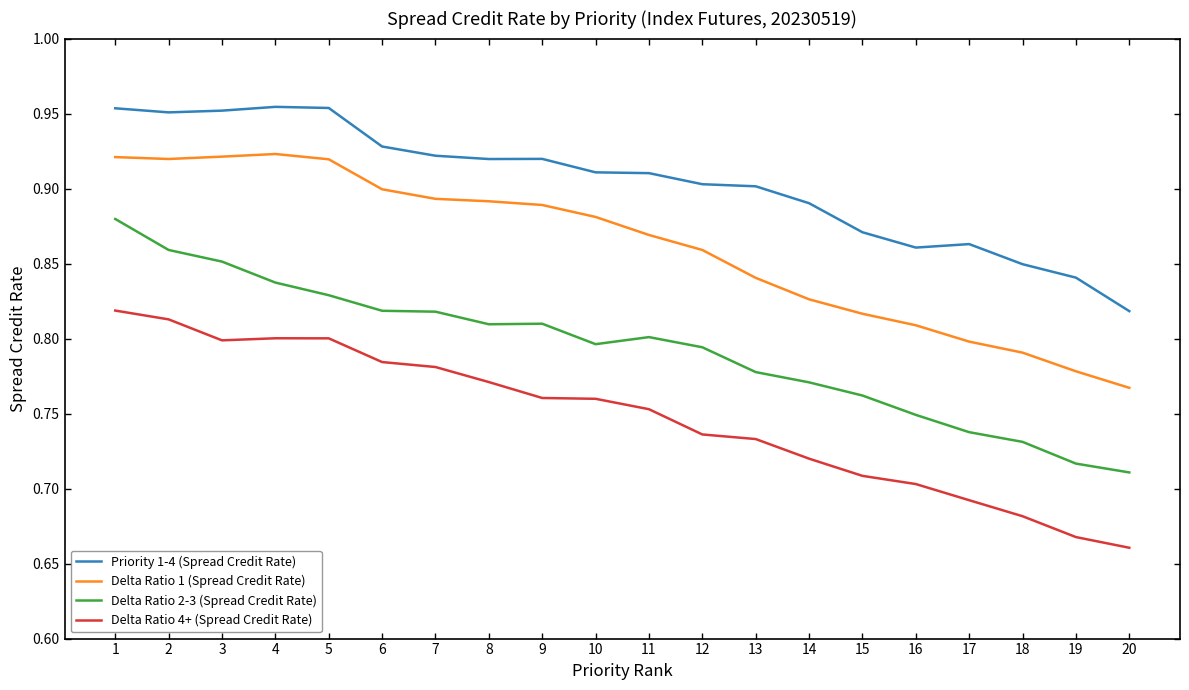

Reading left to right, list all the values displayed in this chart.

Priority 1-4 (Spread Credit Rate): 1.0	1.0	1.0	1.0	1.0	0.9	0.9	0.9	0.9	0.9	0.9	0.9	0.9	0.9	0.9	0.9	0.9	0.8	0.8	0.8
Delta Ratio 1 (Spread Credit Rate): 0.9	0.9	0.9	0.9	0.9	0.9	0.9	0.9	0.9	0.9	0.9	0.9	0.8	0.8	0.8	0.8	0.8	0.8	0.8	0.8
Delta Ratio 2-3 (Spread Credit Rate): 0.9	0.9	0.9	0.8	0.8	0.8	0.8	0.8	0.8	0.8	0.8	0.8	0.8	0.8	0.8	0.7	0.7	0.7	0.7	0.7
Delta Ratio 4+ (Spread Credit Rate): 0.8	0.8	0.8	0.8	0.8	0.8	0.8	0.8	0.8	0.8	0.8	0.7	0.7	0.7	0.7	0.7	0.7	0.7	0.7	0.7